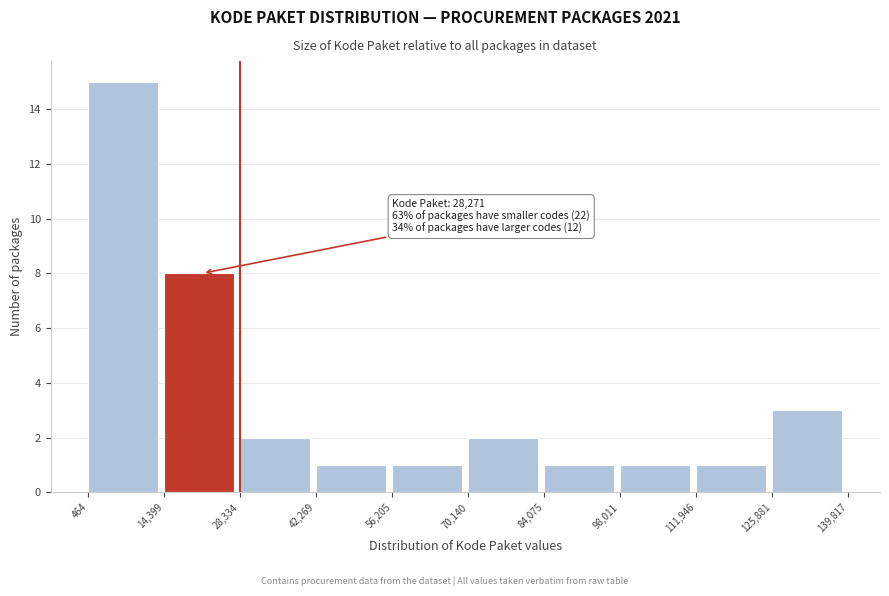

Which range on the x-axis has the tallest bar?

464 to 14,399